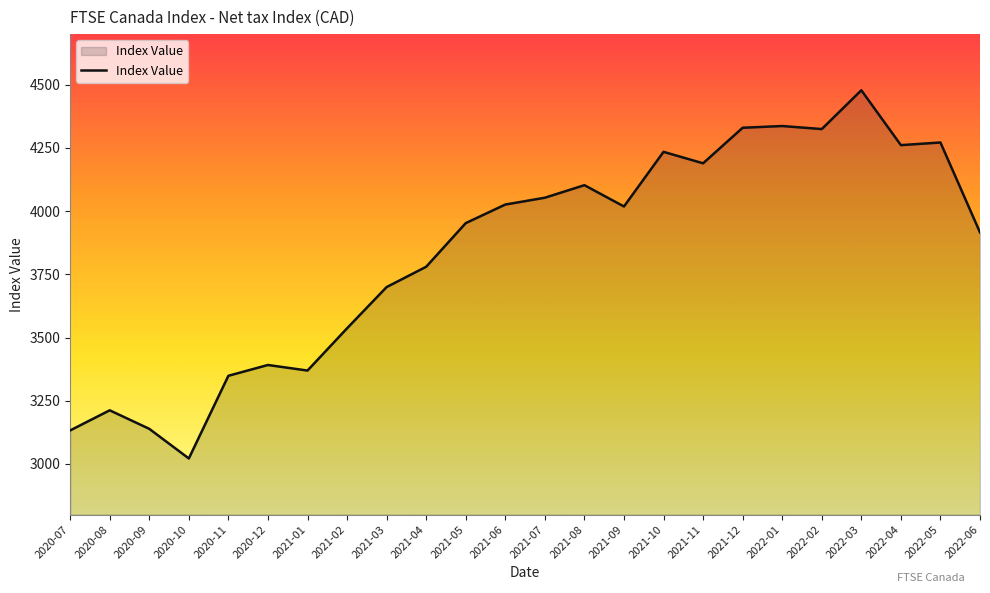

What is the minimum value shown in the chart?

3021.9